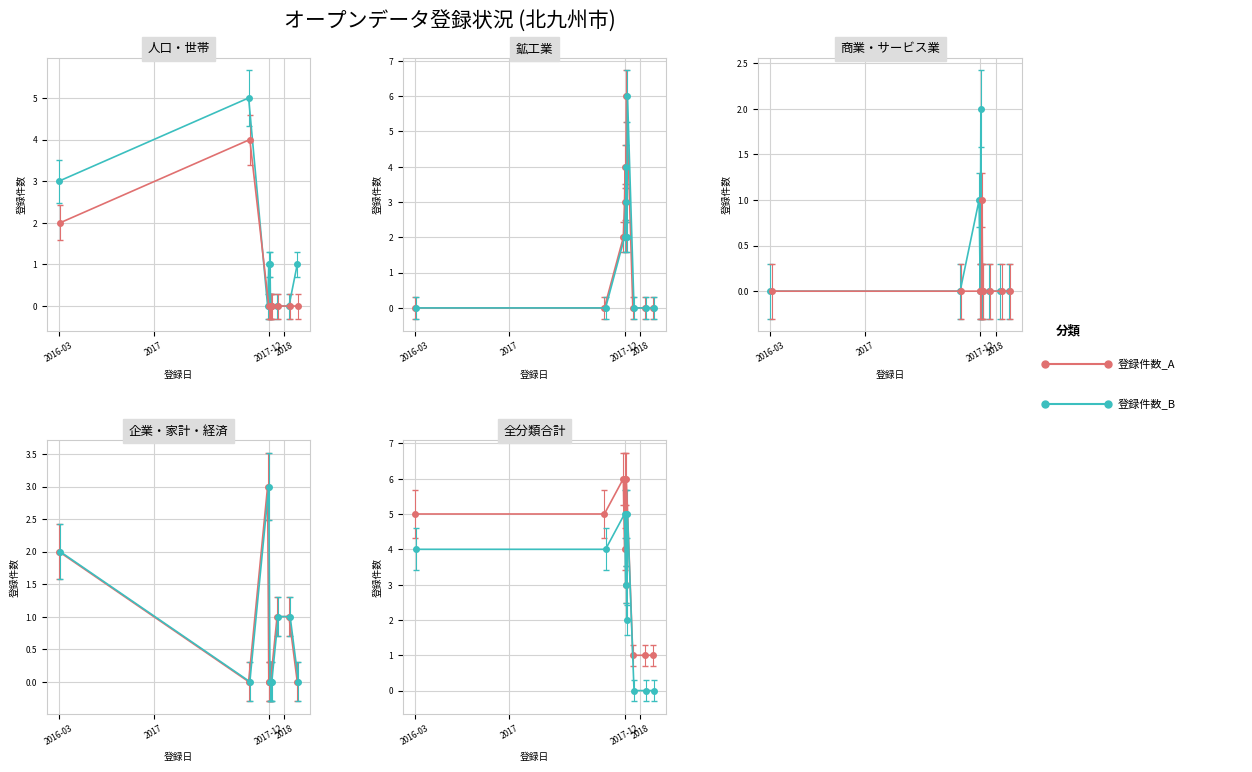

Is it true that 登録件数_北九州市 equals 2 at 2017-12-19?

False